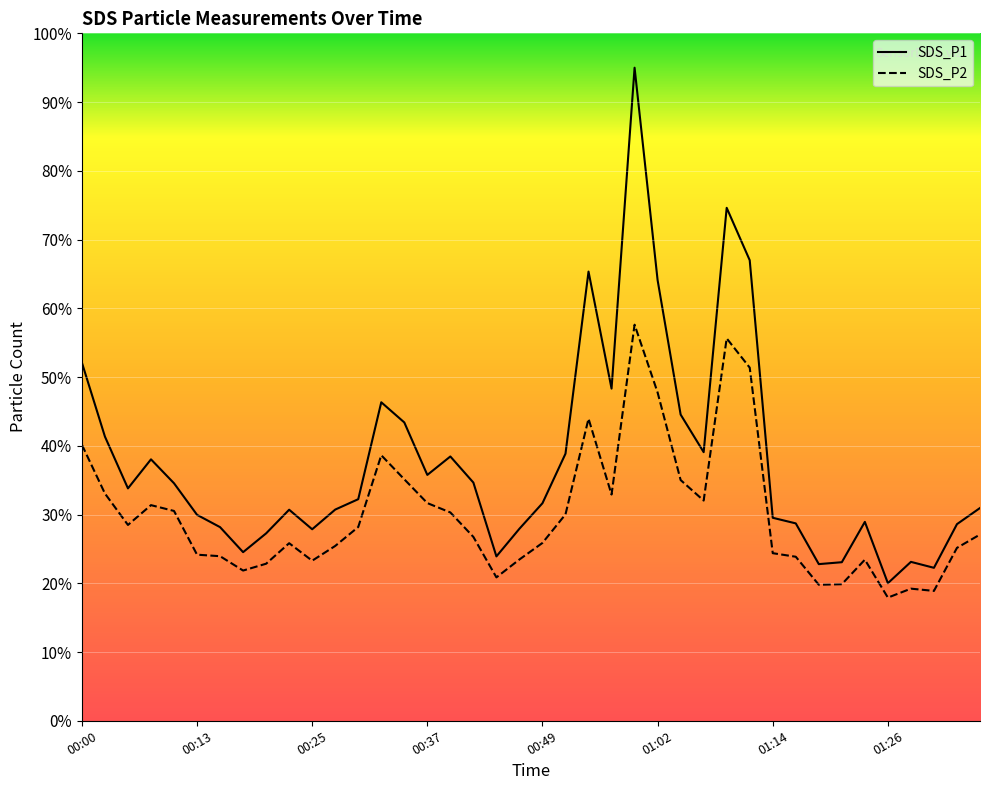

Rank the series by their average value, from lowest to highest.

SDS_P2, SDS_P1